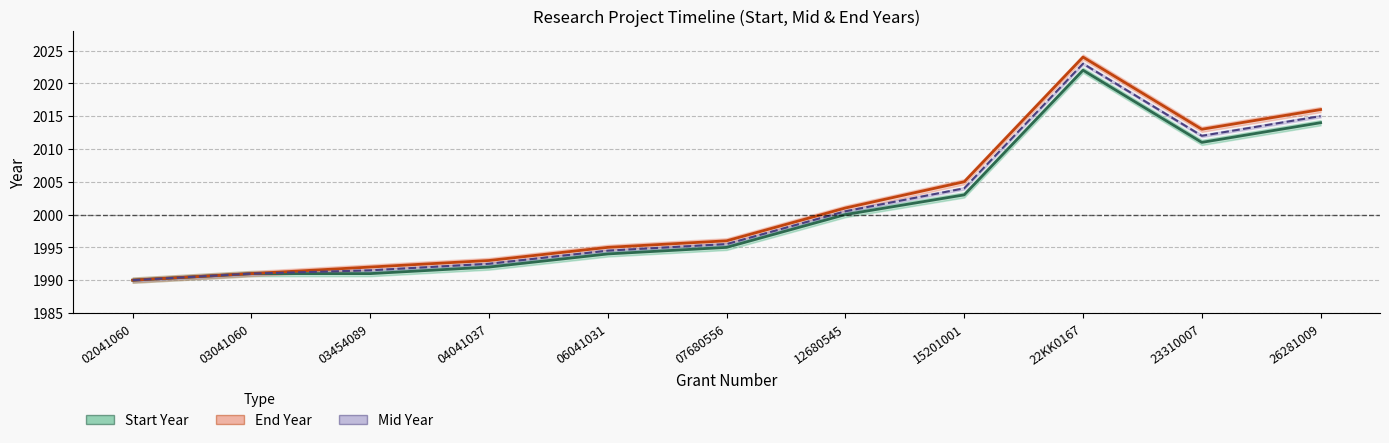

Which category has the lowest value in the End Year series?

02041060